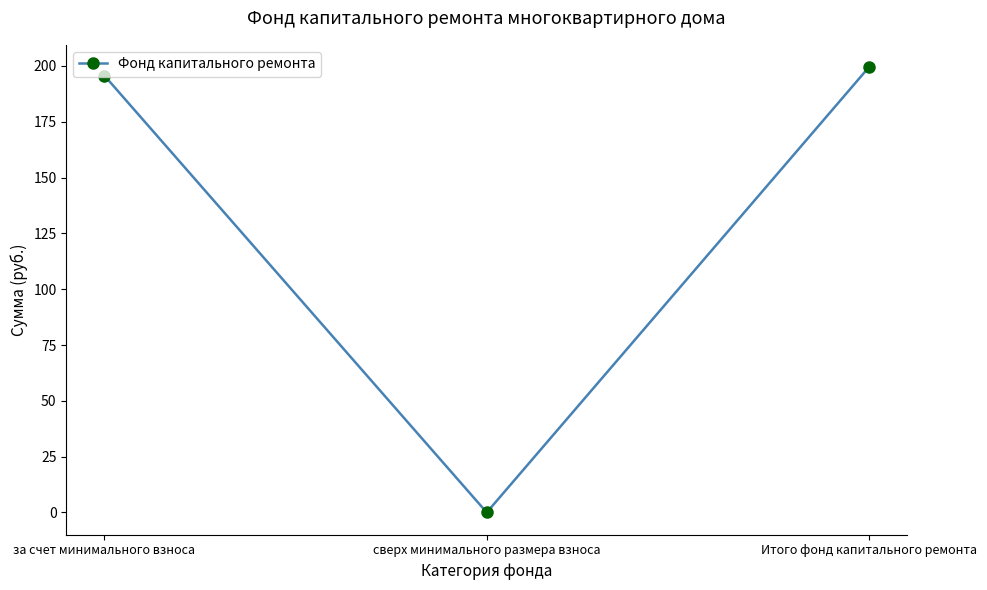

The value at Итого фонд капитального ремонта is 78.6. True or false?

False